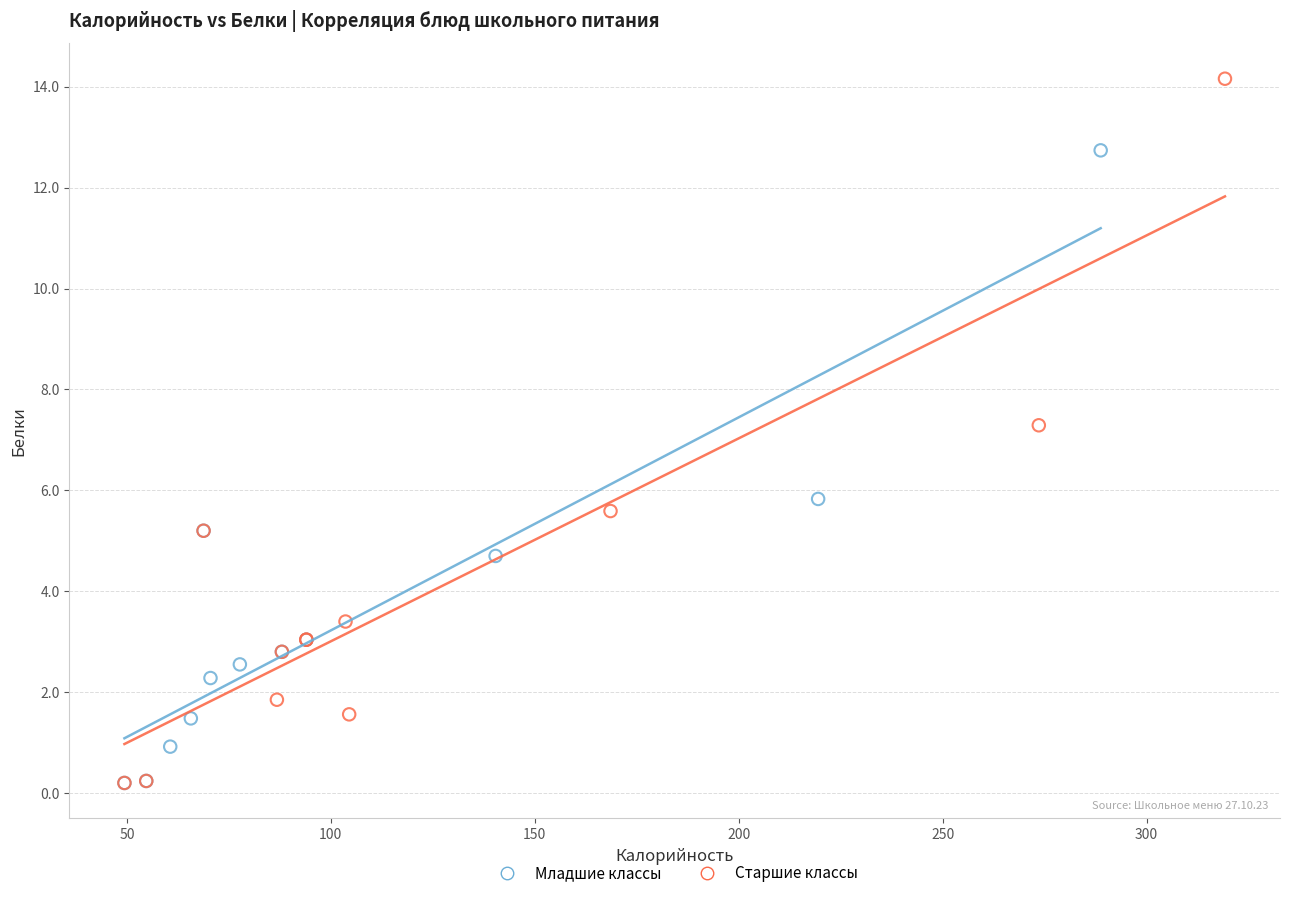

Which series contains the highest Y value?

Старшие классы